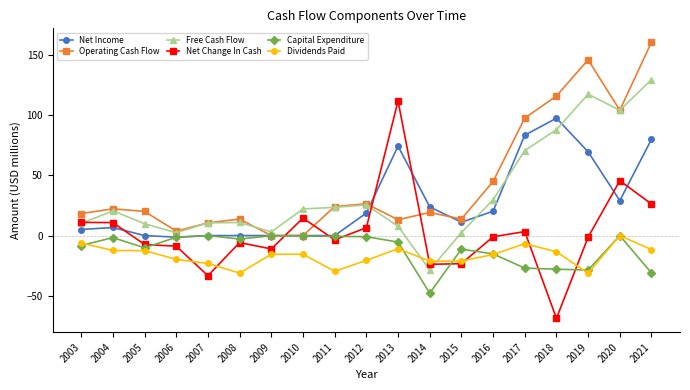

Which series has the widest spread of values?

Net Change In Cash